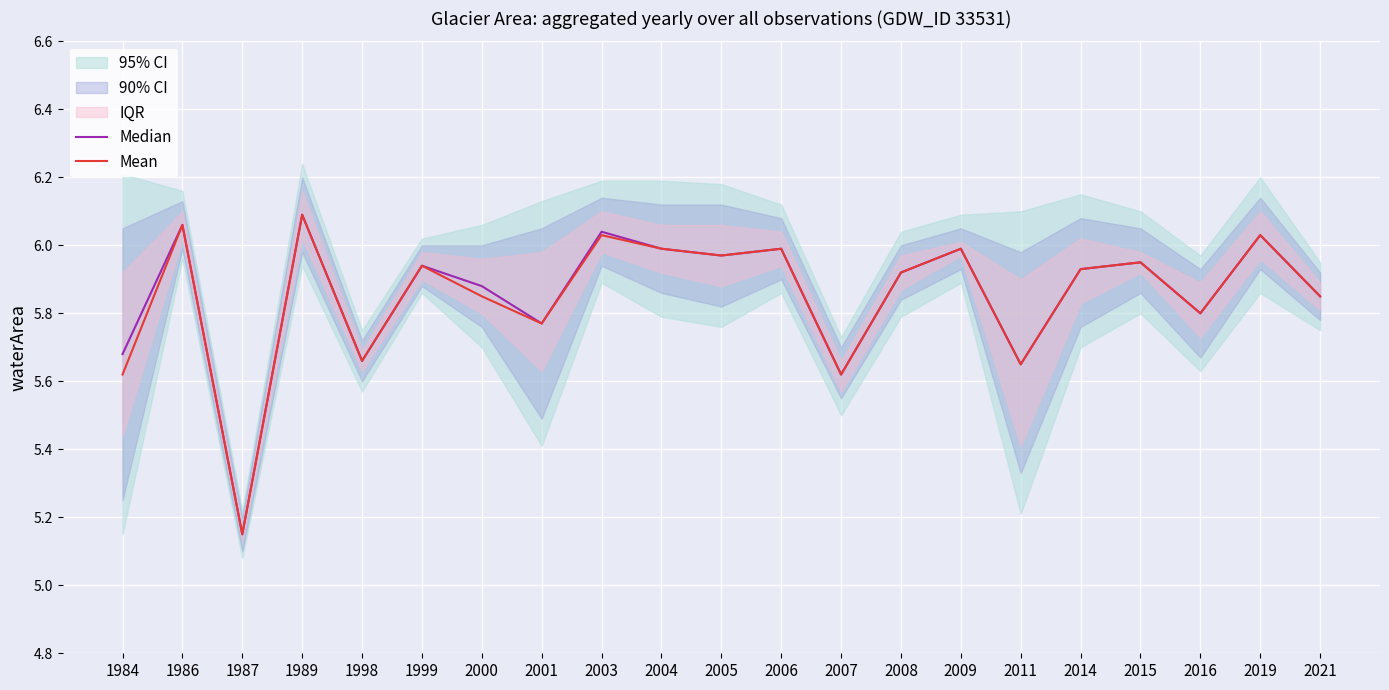

Is the value of Mean at 2004 greater than the value of Median at 1987?

Yes